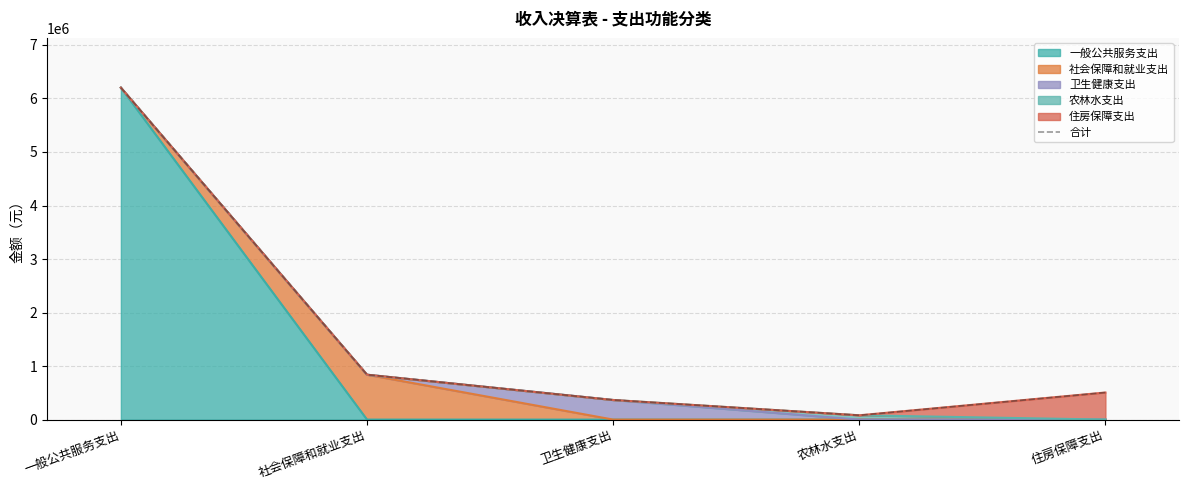

List the labels in order of value, largest first.

一般公共服务支出, 社会保障和就业支出, 住房保障支出, 卫生健康支出, 农林水支出